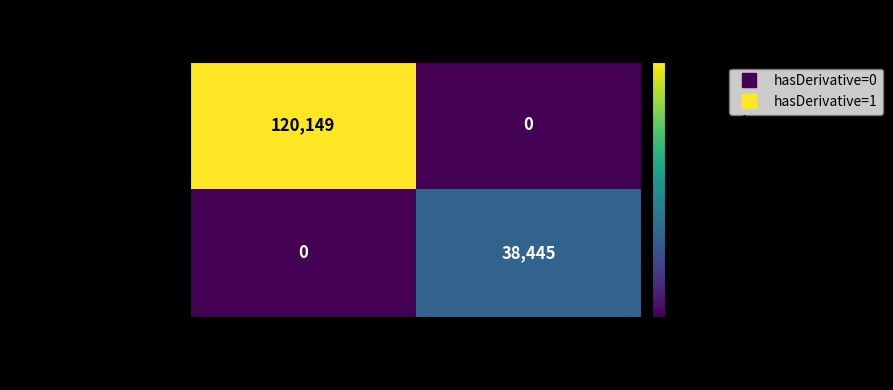

Which series has the widest spread of values?

hasDerivative=0